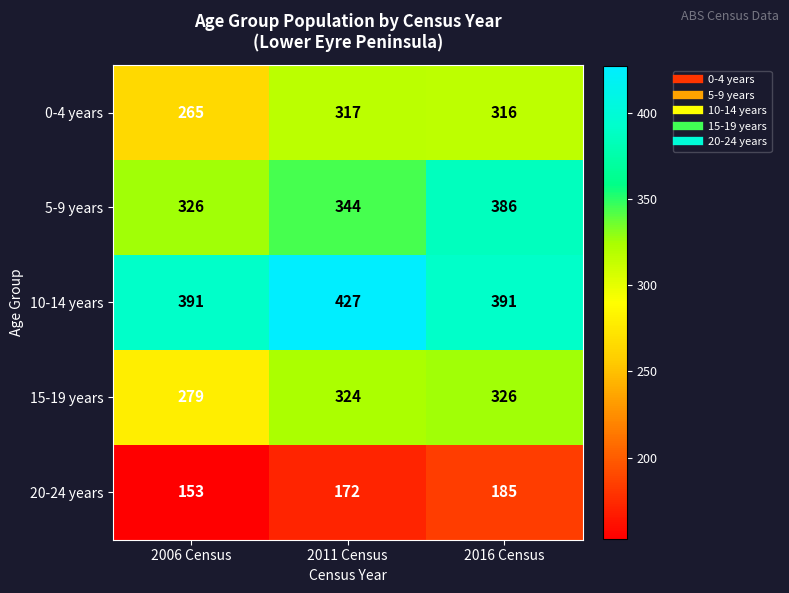

Which category has the highest value across all series?

2011 Census